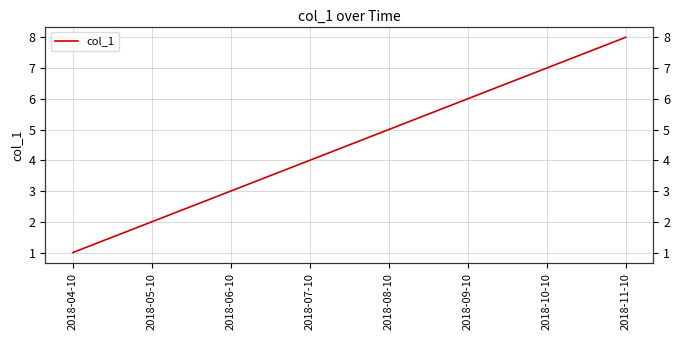

Reading left to right, extract all data points from this chart.

1	2	3	4	5	6	7	8